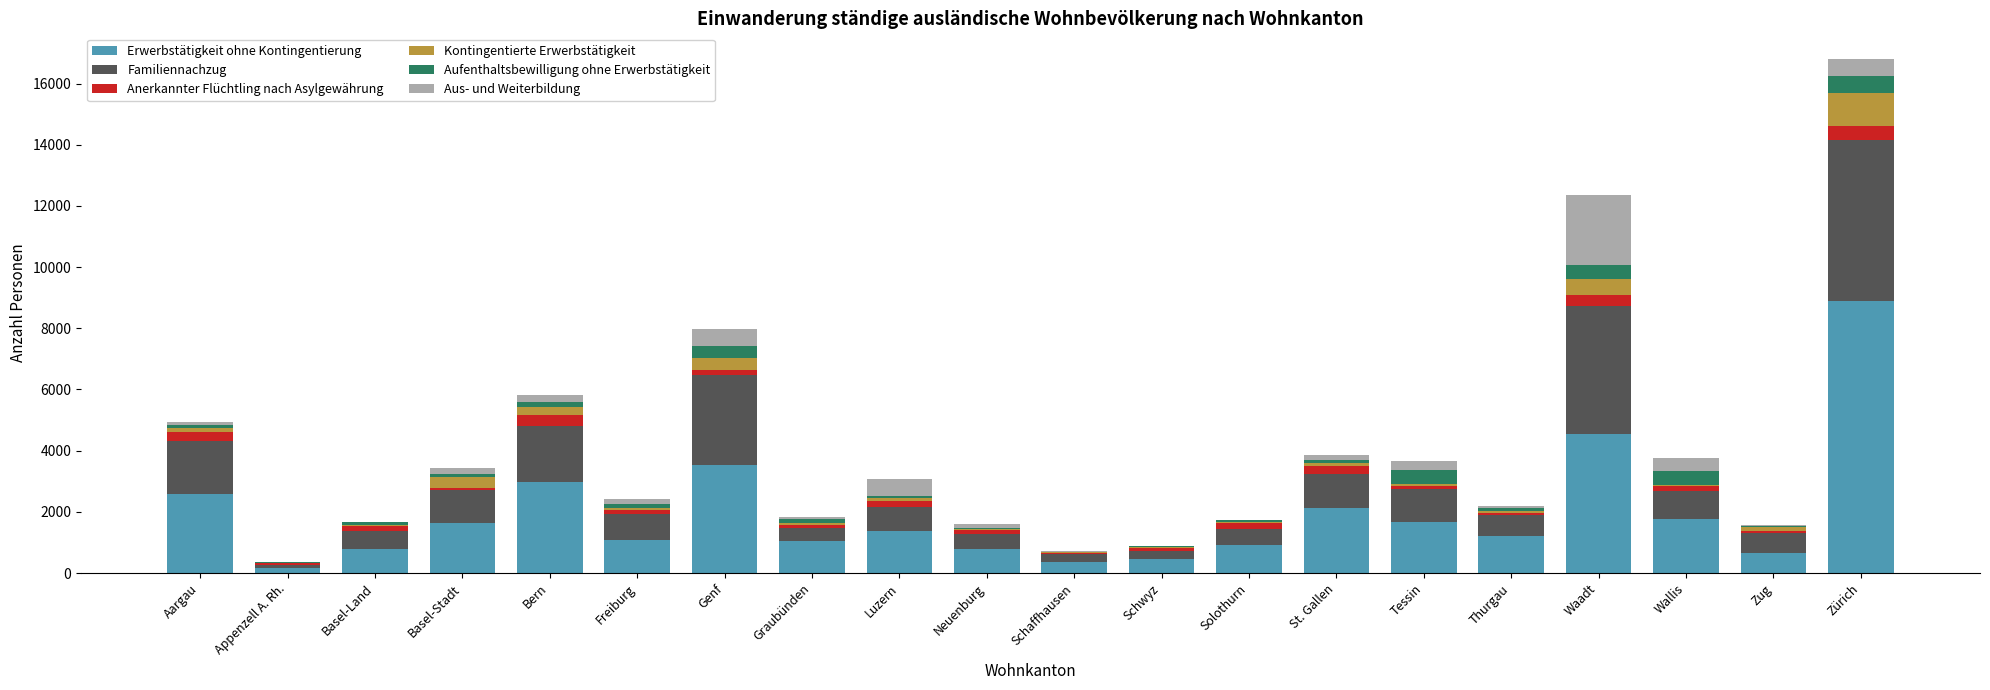

At which category is the sum across all series the highest?

Zürich